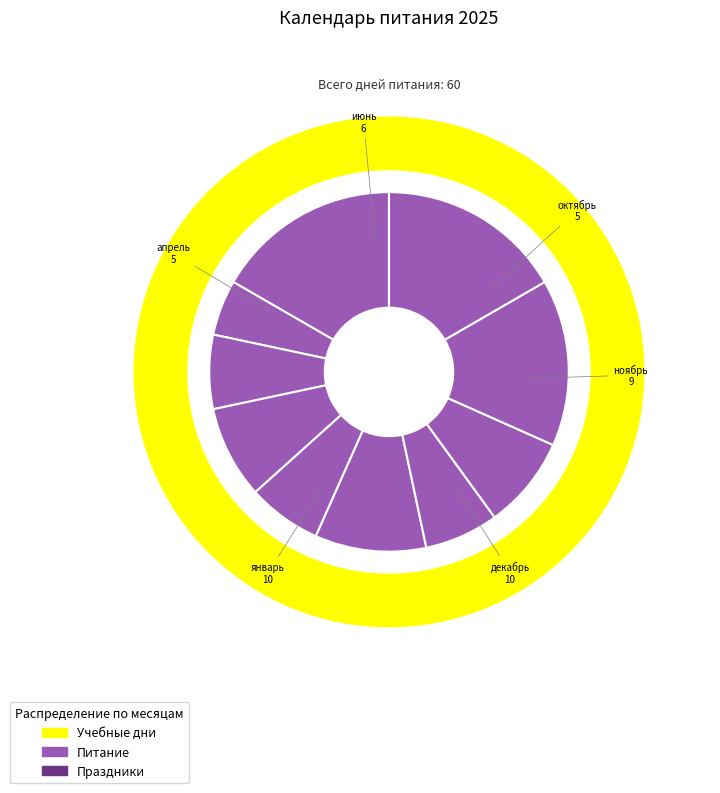

What is the ratio of the value at октябрь to the value at ноябрь?

0.6